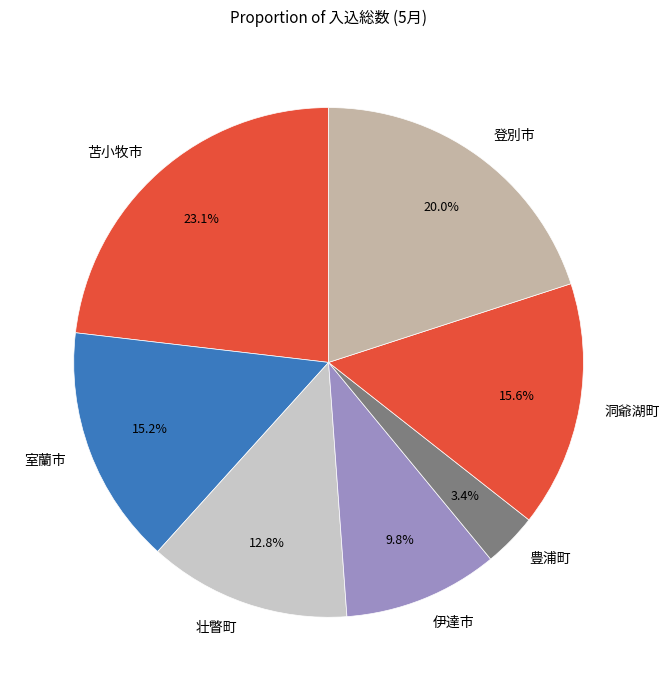

Count the number of slices in the pie.

7